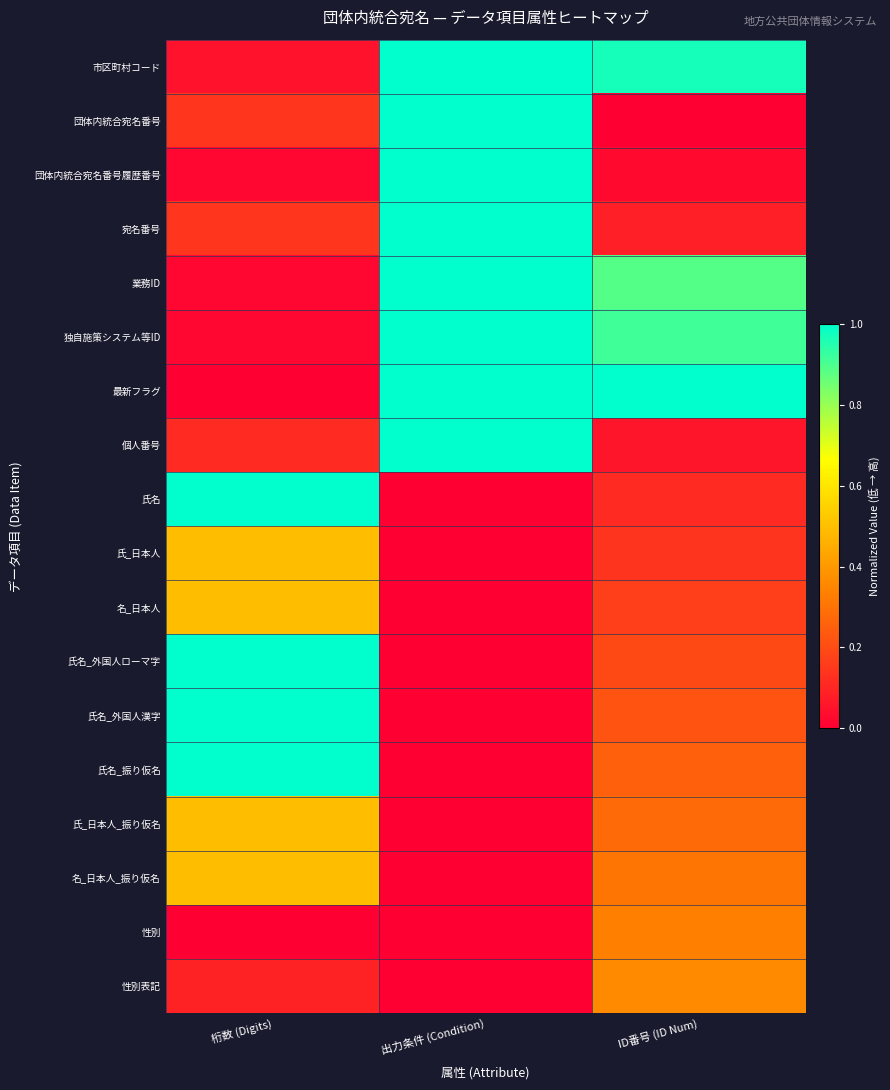

Reading left to right, extract all data points from this chart.

市区町村コード: 桁数 (Digits)=0.1	出力条件 (Condition)=1.0	ID番号 (ID Num)=1.0
団体内統合宛名番号: 桁数 (Digits)=0.1	出力条件 (Condition)=1.0	ID番号 (ID Num)=0.0
団体内統合宛名番号履歴番号: 桁数 (Digits)=0.0	出力条件 (Condition)=1.0	ID番号 (ID Num)=0.0
宛名番号: 桁数 (Digits)=0.1	出力条件 (Condition)=1.0	ID番号 (ID Num)=0.1
業務ID: 桁数 (Digits)=0.0	出力条件 (Condition)=1.0	ID番号 (ID Num)=0.9
独自施策システム等ID: 桁数 (Digits)=0.0	出力条件 (Condition)=1.0	ID番号 (ID Num)=0.9
最新フラグ: 桁数 (Digits)=0.0	出力条件 (Condition)=1.0	ID番号 (ID Num)=1.0
個人番号: 桁数 (Digits)=0.1	出力条件 (Condition)=1.0	ID番号 (ID Num)=0.1
氏名: 桁数 (Digits)=1.0	出力条件 (Condition)=0.0	ID番号 (ID Num)=0.1
氏_日本人: 桁数 (Digits)=0.5	出力条件 (Condition)=0.0	ID番号 (ID Num)=0.1
名_日本人: 桁数 (Digits)=0.5	出力条件 (Condition)=0.0	ID番号 (ID Num)=0.2
氏名_外国人ローマ字: 桁数 (Digits)=1.0	出力条件 (Condition)=0.0	ID番号 (ID Num)=0.2
氏名_外国人漢字: 桁数 (Digits)=1.0	出力条件 (Condition)=0.0	ID番号 (ID Num)=0.2
氏名_振り仮名: 桁数 (Digits)=1.0	出力条件 (Condition)=0.0	ID番号 (ID Num)=0.2
氏_日本人_振り仮名: 桁数 (Digits)=0.5	出力条件 (Condition)=0.0	ID番号 (ID Num)=0.3
名_日本人_振り仮名: 桁数 (Digits)=0.5	出力条件 (Condition)=0.0	ID番号 (ID Num)=0.3
性別: 桁数 (Digits)=0.0	出力条件 (Condition)=0.0	ID番号 (ID Num)=0.3
性別表記: 桁数 (Digits)=0.1	出力条件 (Condition)=0.0	ID番号 (ID Num)=0.4